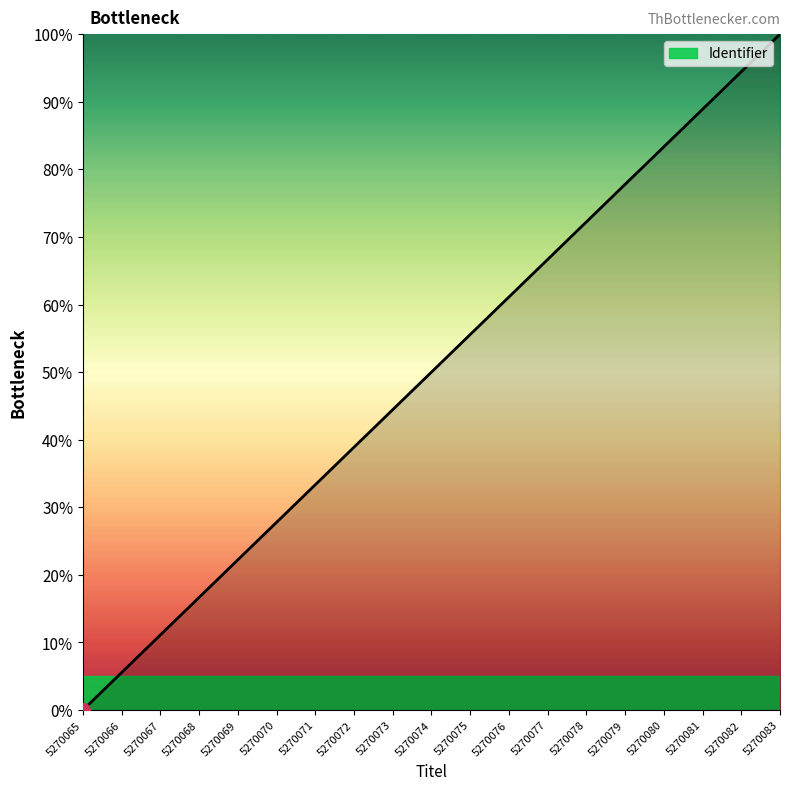

True or false: the data shows 0.0 at 5270065.

True